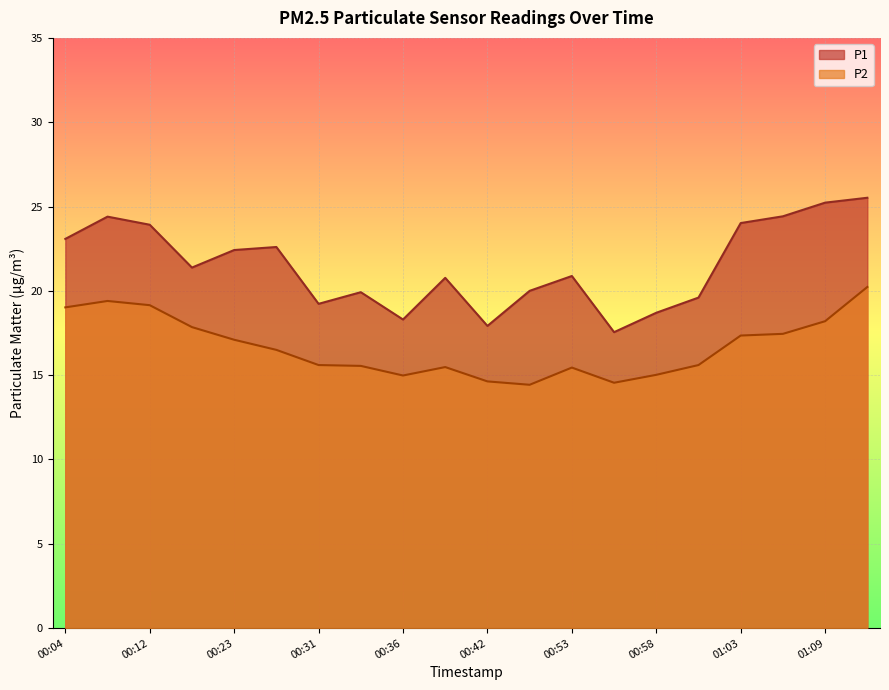

Reading right to left, transcribe all the data shown in this chart.

P1: 25.5	25.2	24.4	24.0	19.6	18.7	17.6	20.9	20.0	17.9	20.8	18.3	19.9	19.2	22.6	22.4	21.4	23.9	24.4	23.1
P2: 20.2	18.2	17.4	17.4	15.6	15.0	14.6	15.4	14.4	14.6	15.5	15.0	15.6	15.6	16.5	17.1	17.9	19.1	19.4	19.0